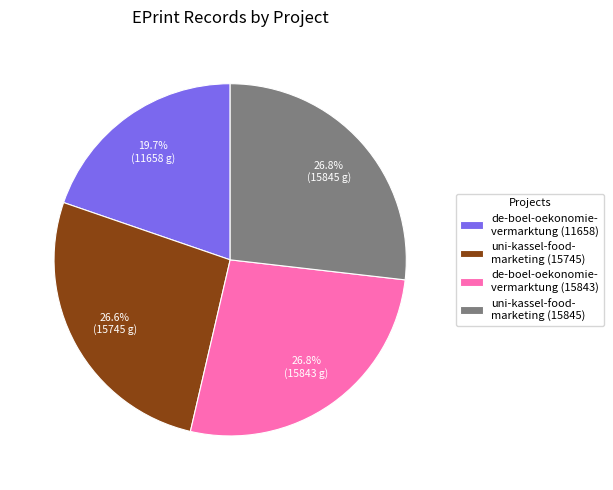

Count the number of slices in the pie.

4